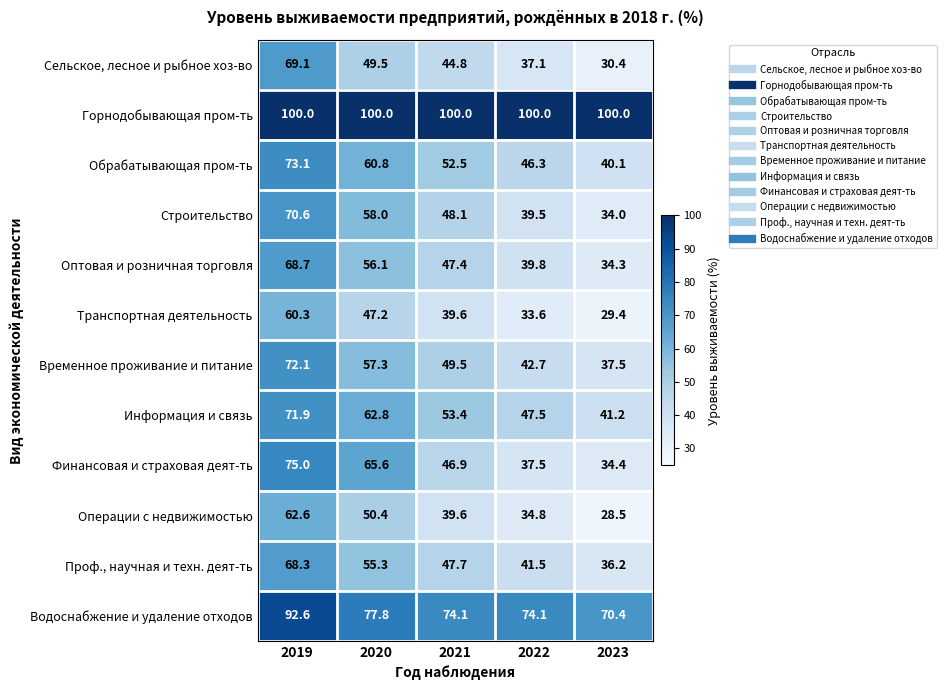

Between 2020 and 2023, which series saw the biggest shift?

Финансовая и страховая деят-ть